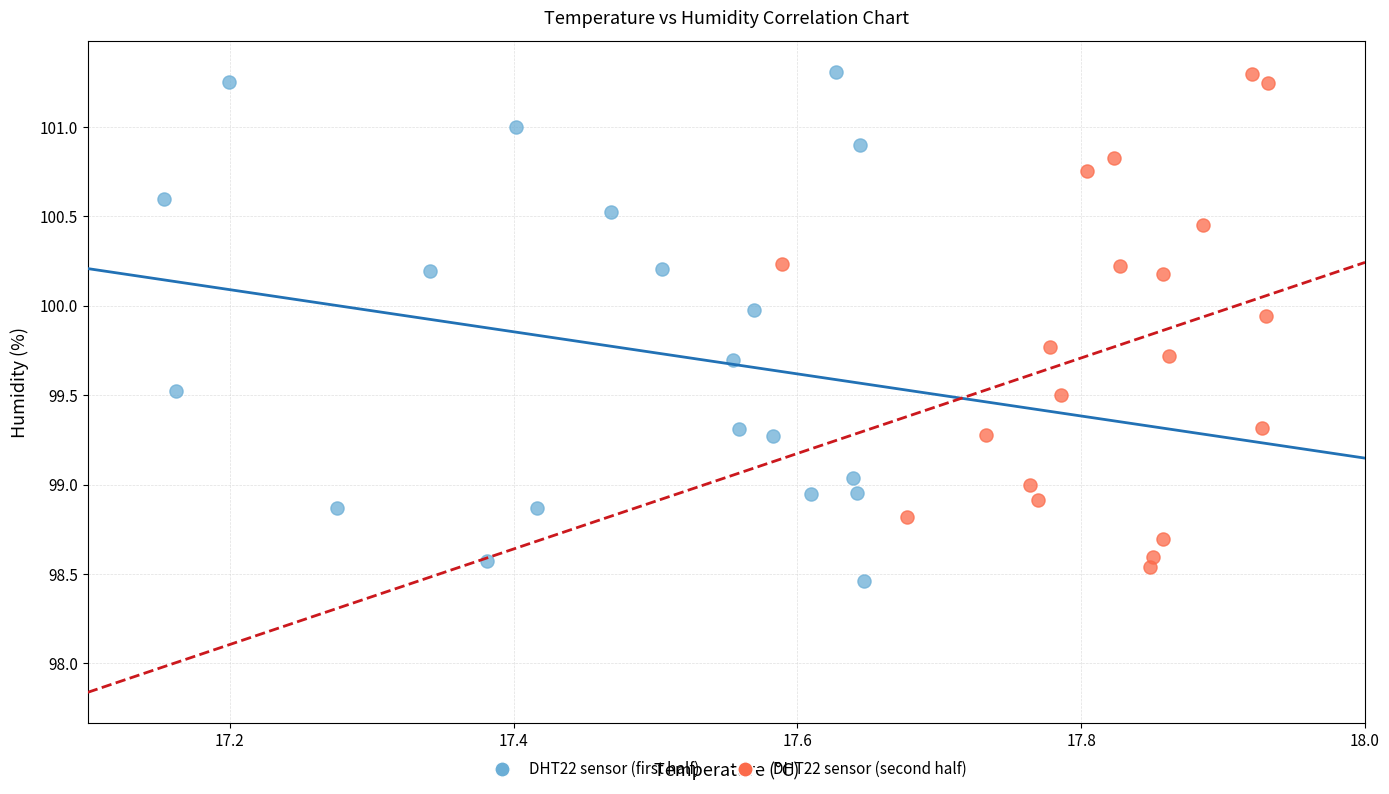

Which series reaches the minimum Y coordinate?

DHT22 sensor (first half)